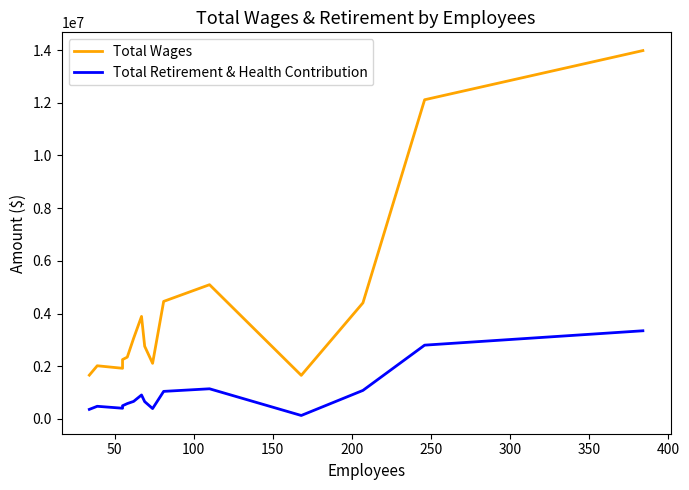

What position from the right is 100?

13